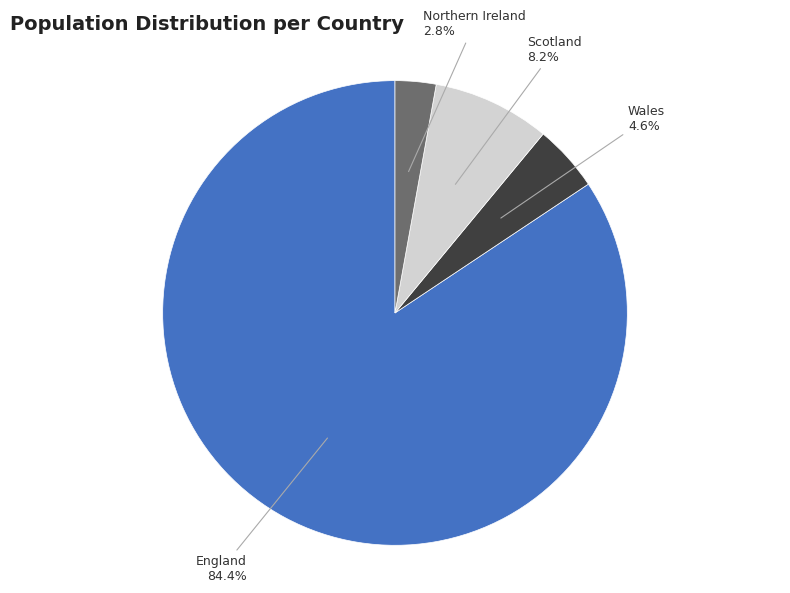

What percentage is the Northern Ireland slice, to the nearest percent?

3%